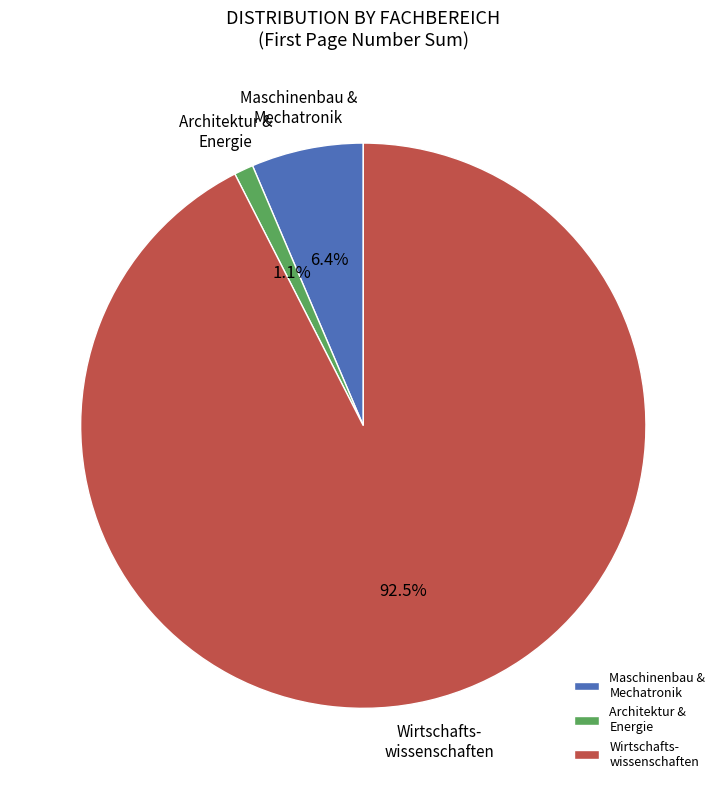

Between Architektur & Energie and Wirtschafts- wissenschaften, which is larger?

Wirtschafts- wissenschaften